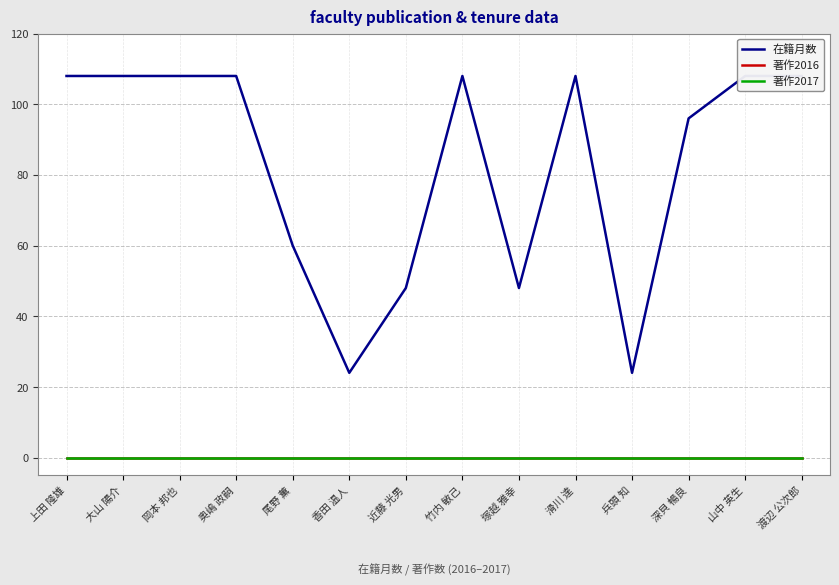

Is this an area chart (filled region under the line)?

No